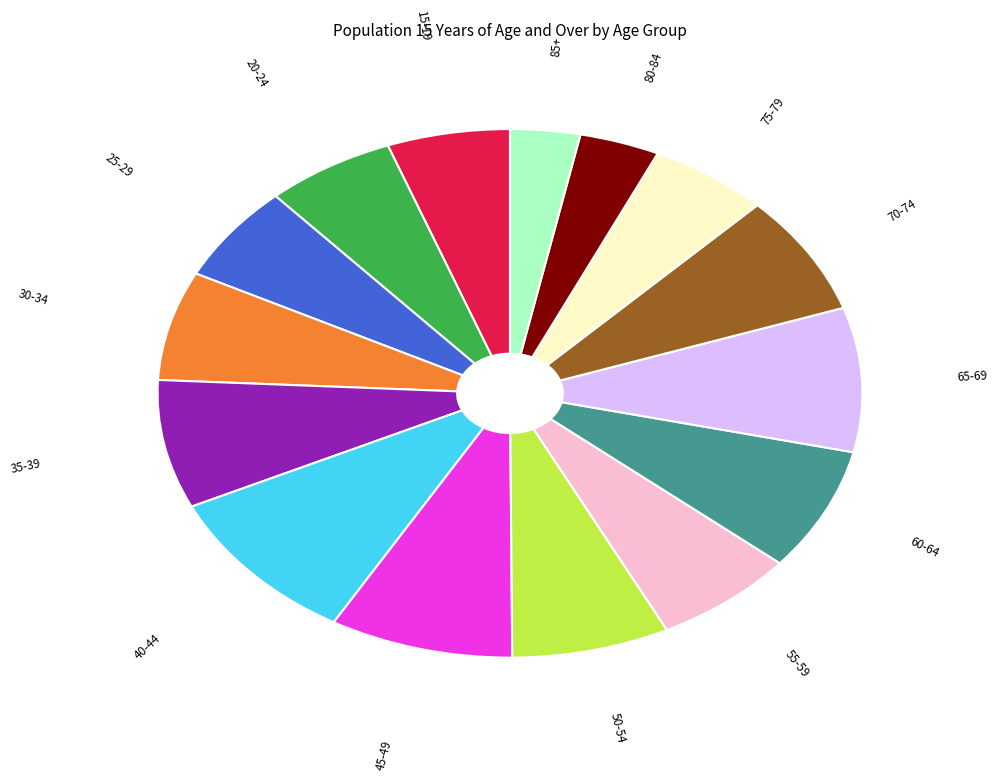

Is the sum of 75-79 and 25-29 greater than half?

No